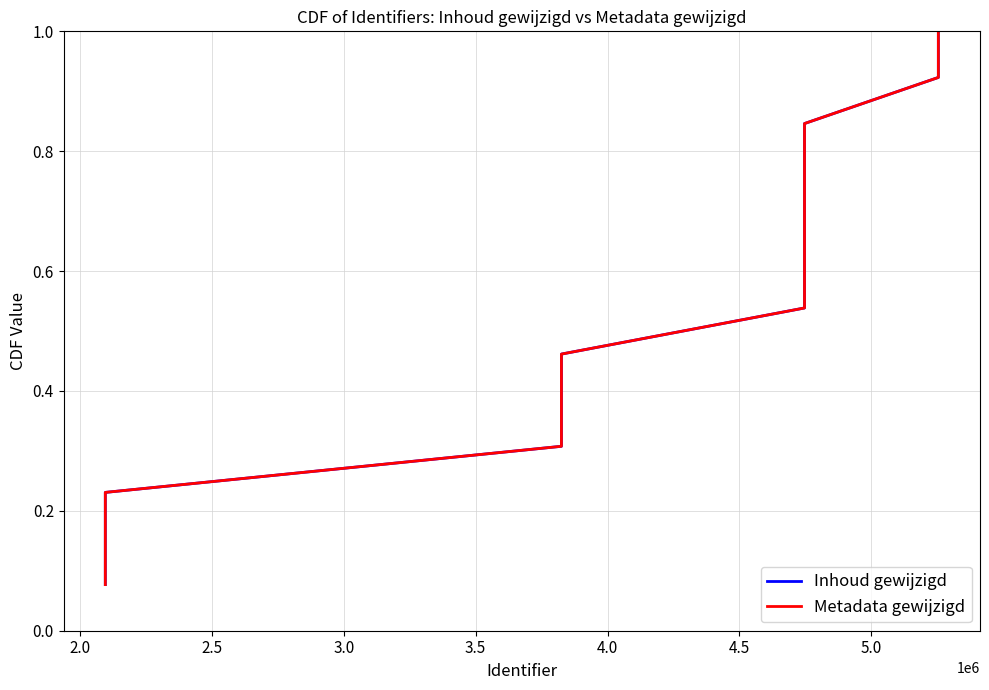

Does the chart display data point markers on the line(s)?

No